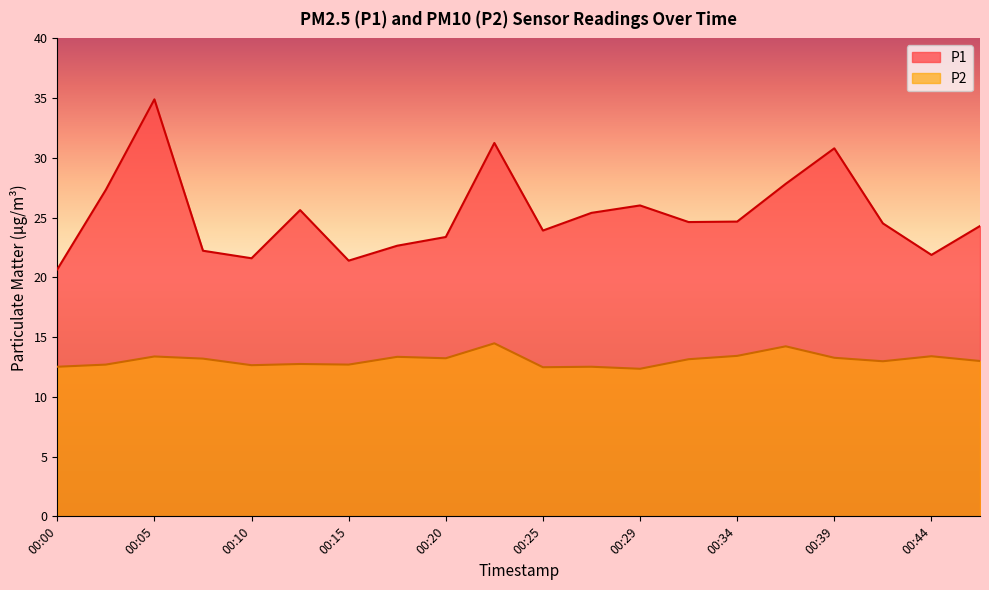

What are all the series names shown in the legend?

P1, P2